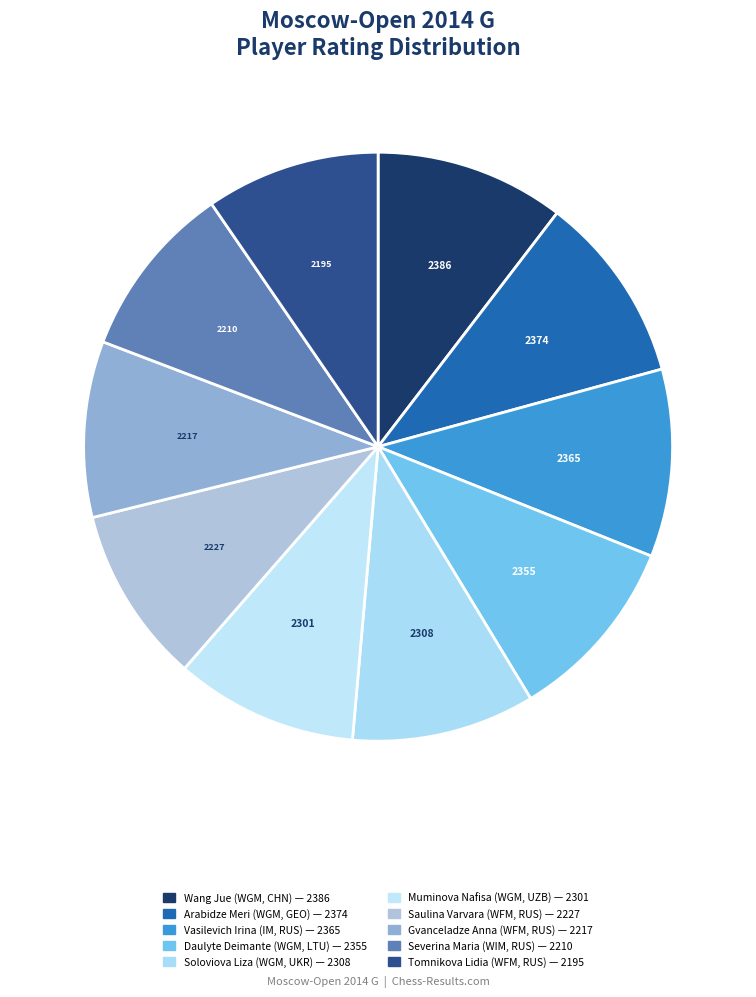

Which slice is the smallest?

Tomnikova Lidia
(WFM, RUS)